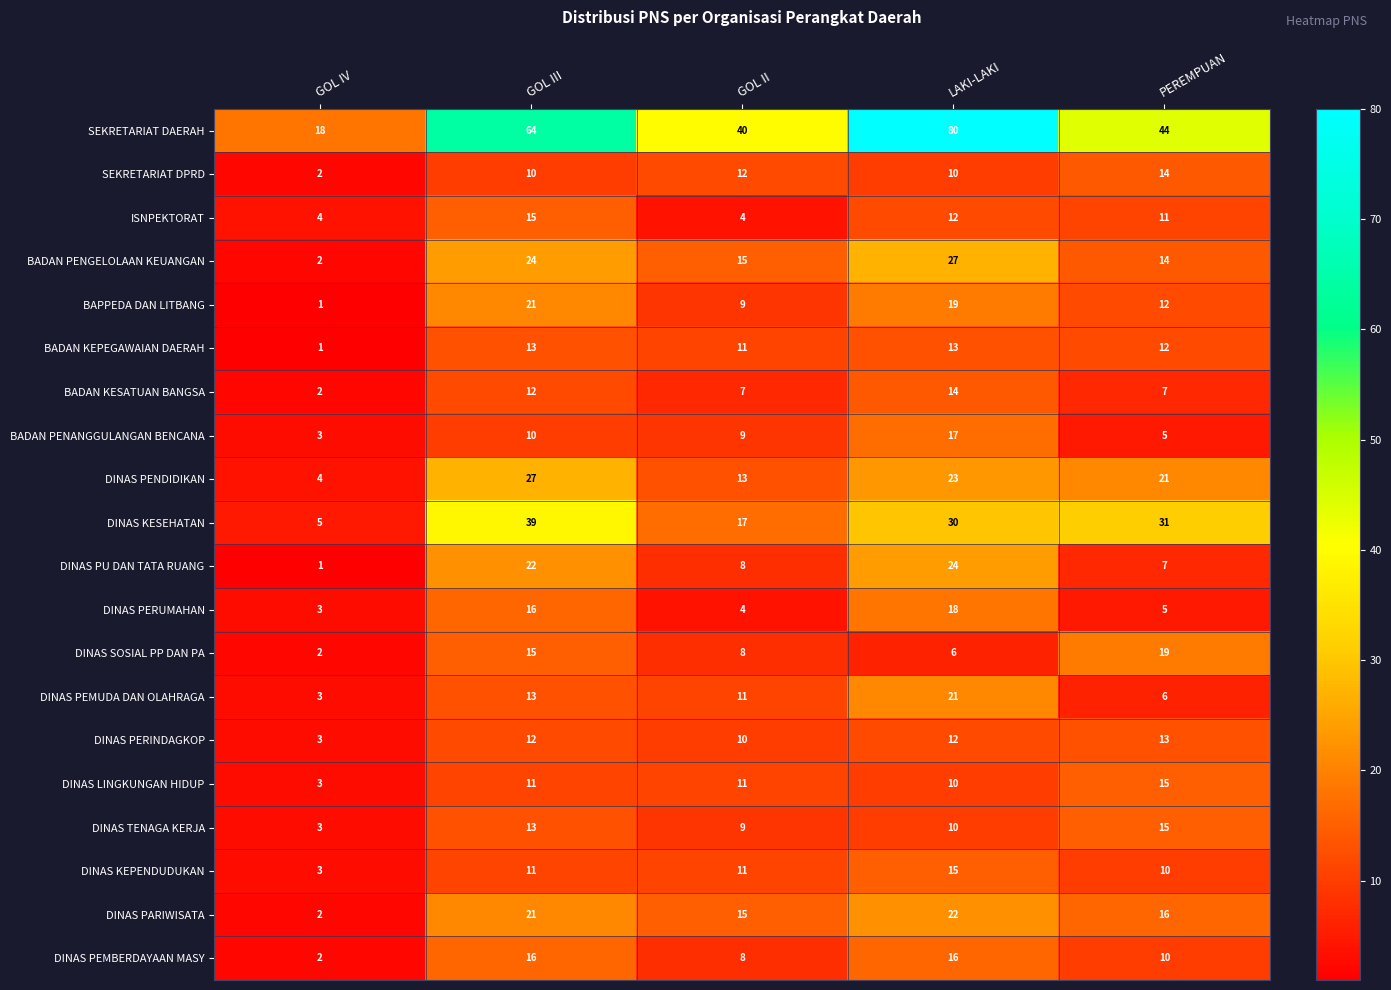

At which label does DINAS PEMBERDAYAAN MASY first exceed 10?

GOL III